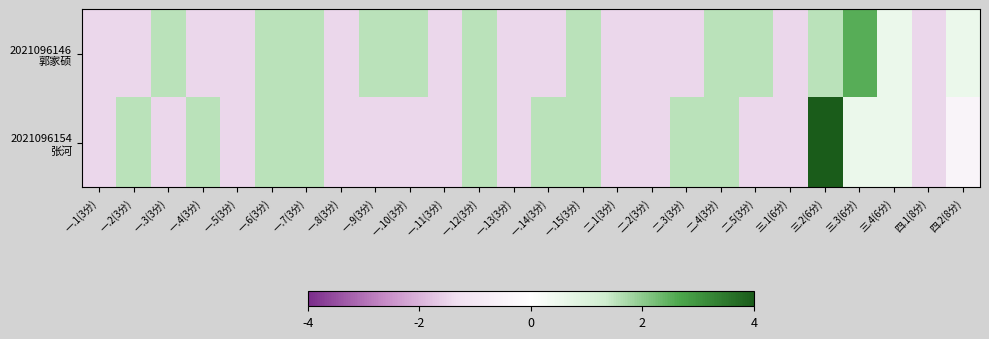

At 一.9(3分), list the series in order from smallest to largest.

2021096154 张河, 2021096146 郭家硕